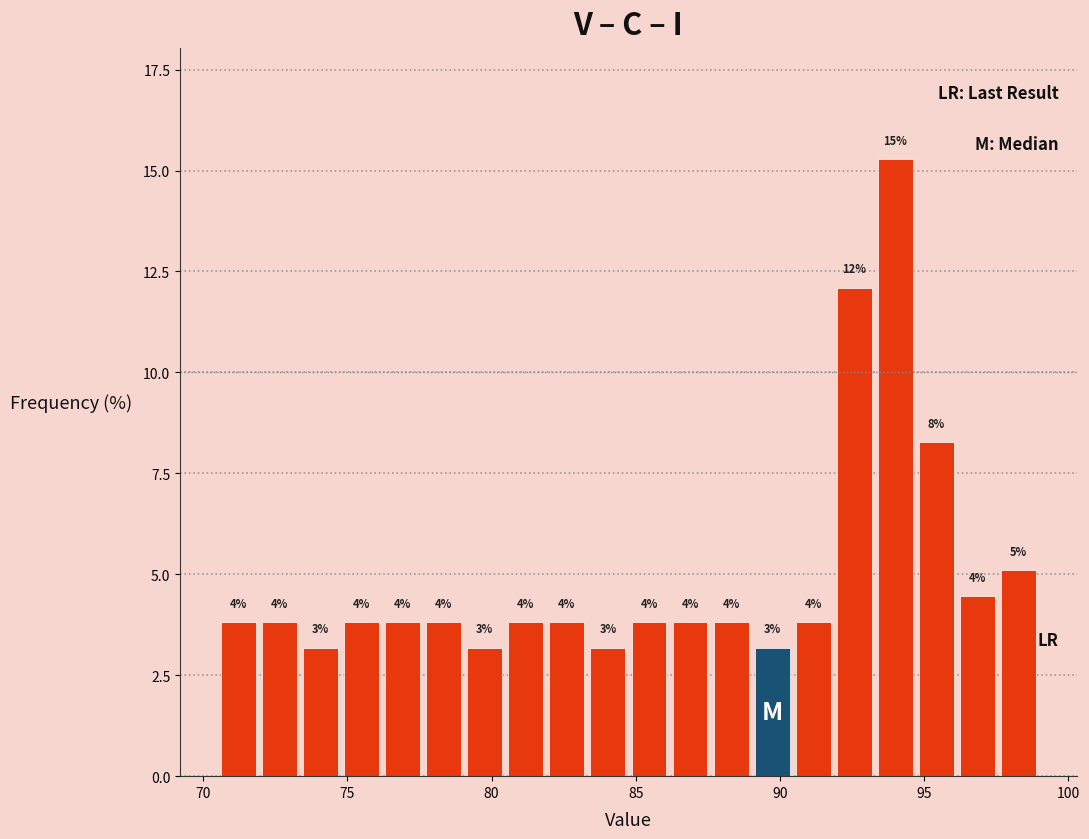

Read against the x-axis, roughly where is the centre of the tallest bar?

94.0